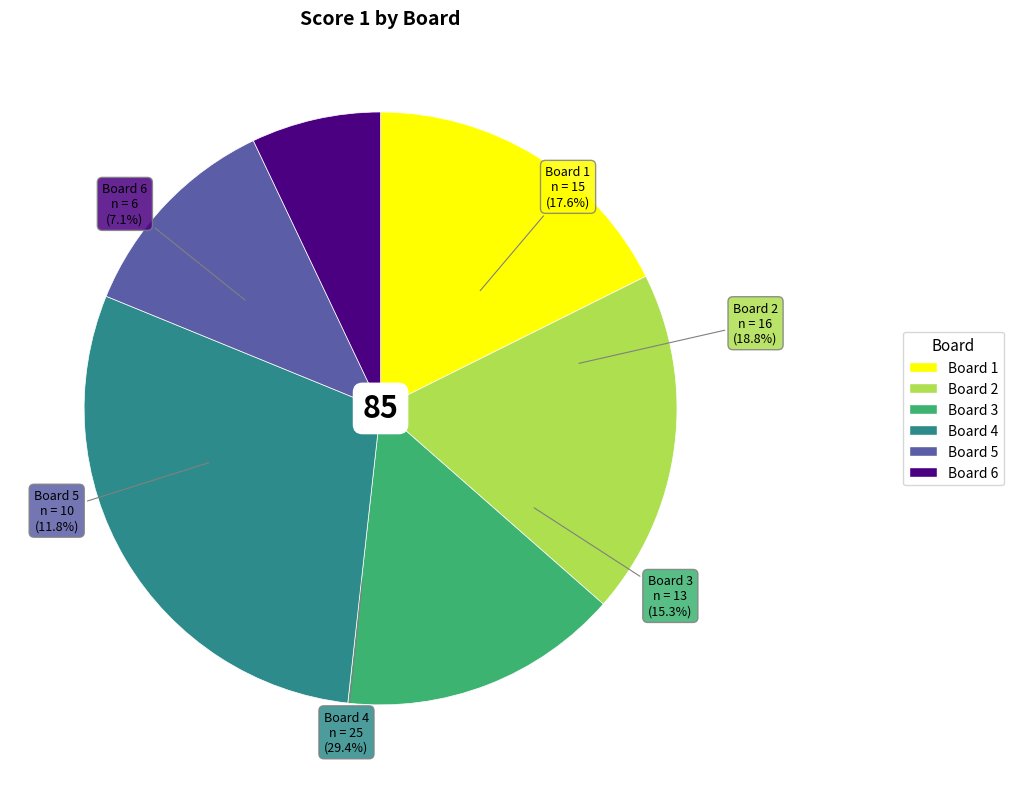

What percentage is the Board 5 slice, to the nearest percent?

12%